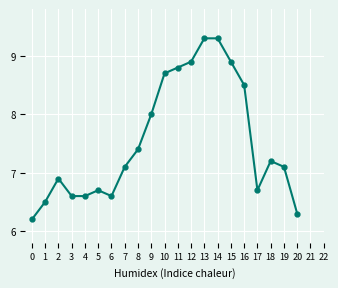

What is the difference between the maximum and minimum values?

3.1